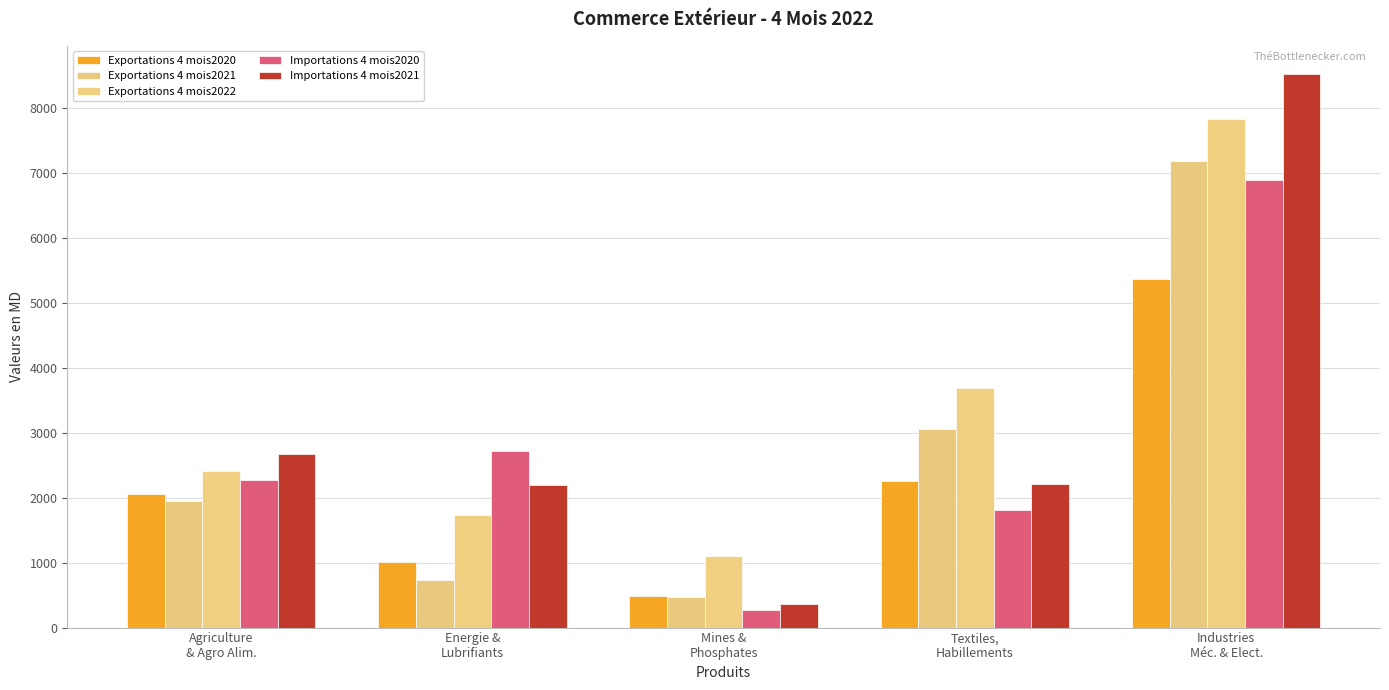

How many data points in Exportations 4 mois2022 are less than 2418?

2